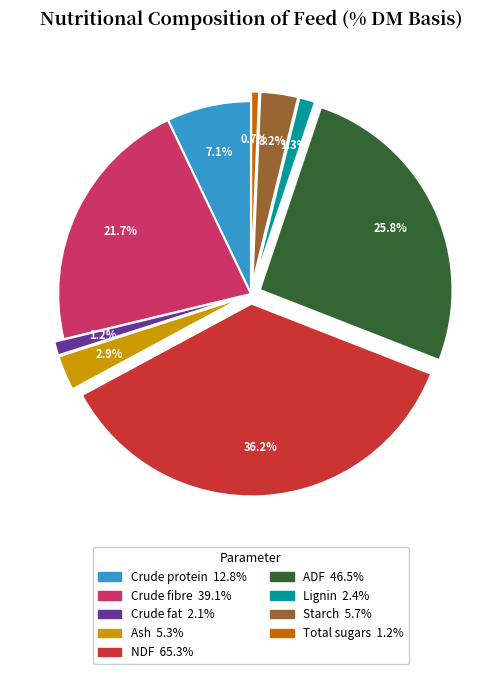

To the nearest percent, what is the combined percentage of Ash and ADF?

29%